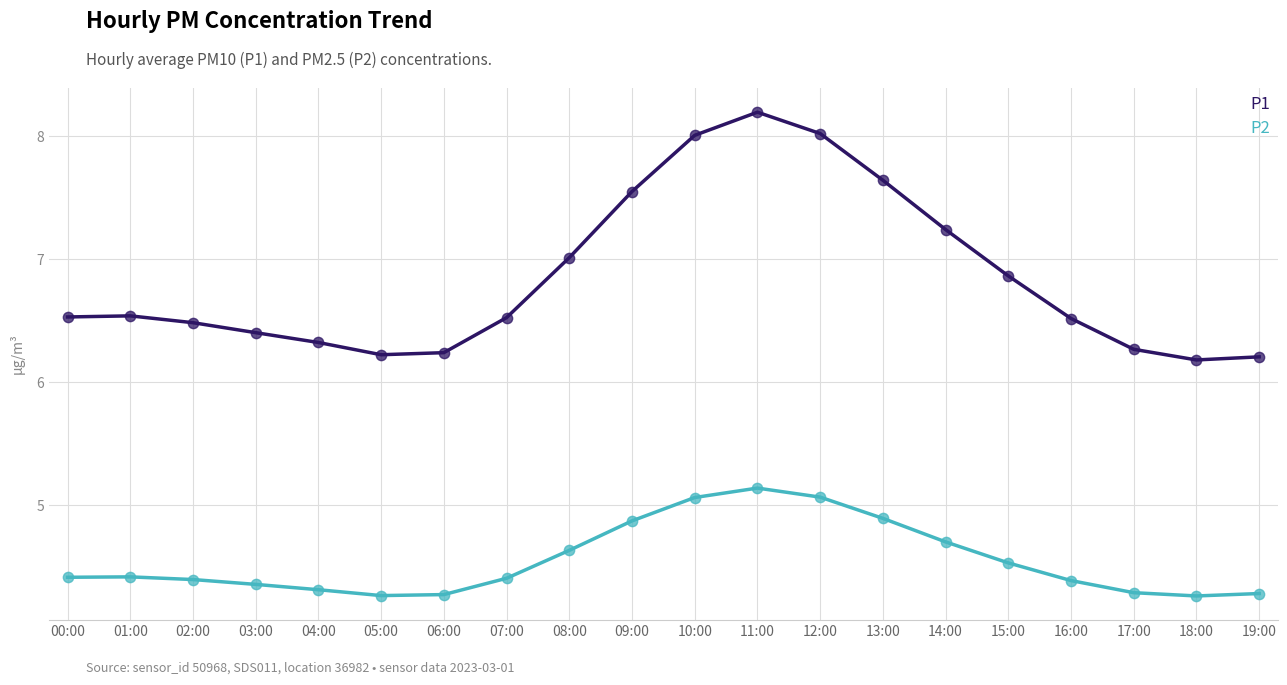

Is the value of P1 at 17:00 greater than the value of P2 at 04:00?

Yes